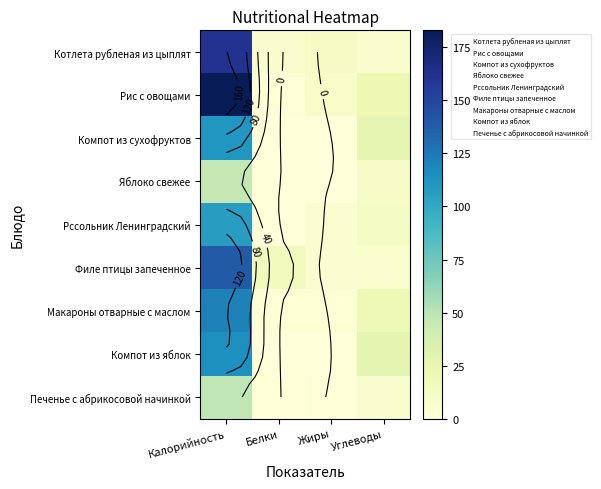

What is the spread (max minus min) of values at Белки?

17.1